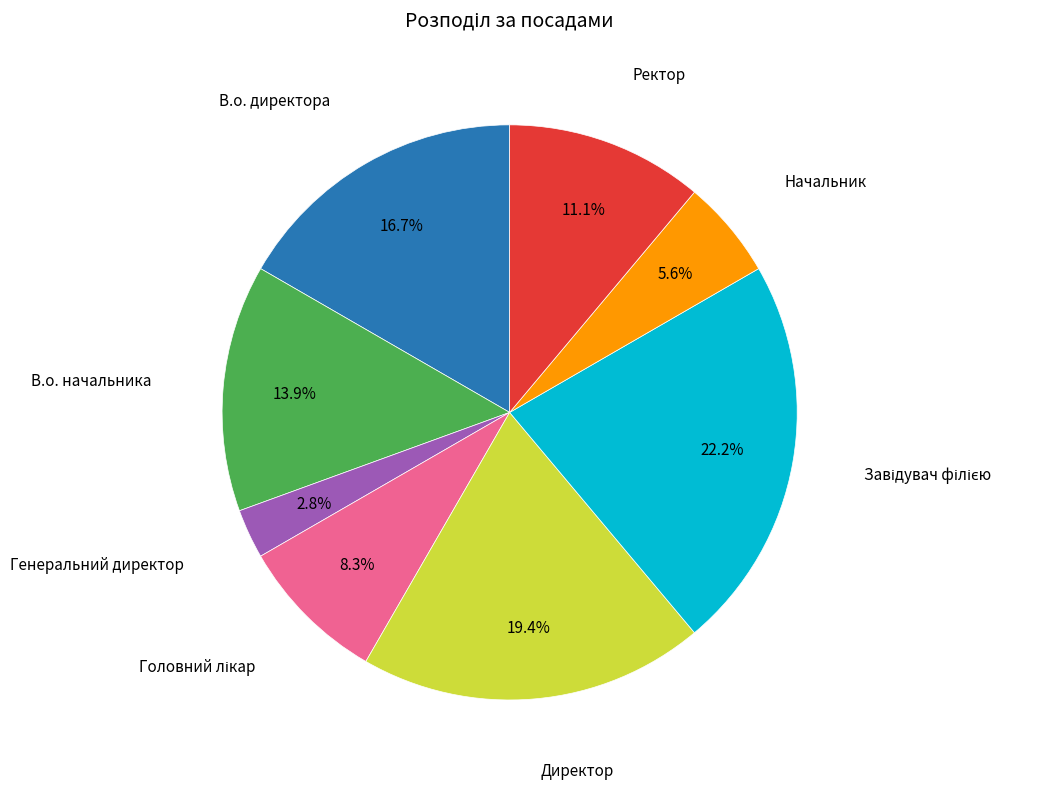

Count the number of slices in the pie.

8